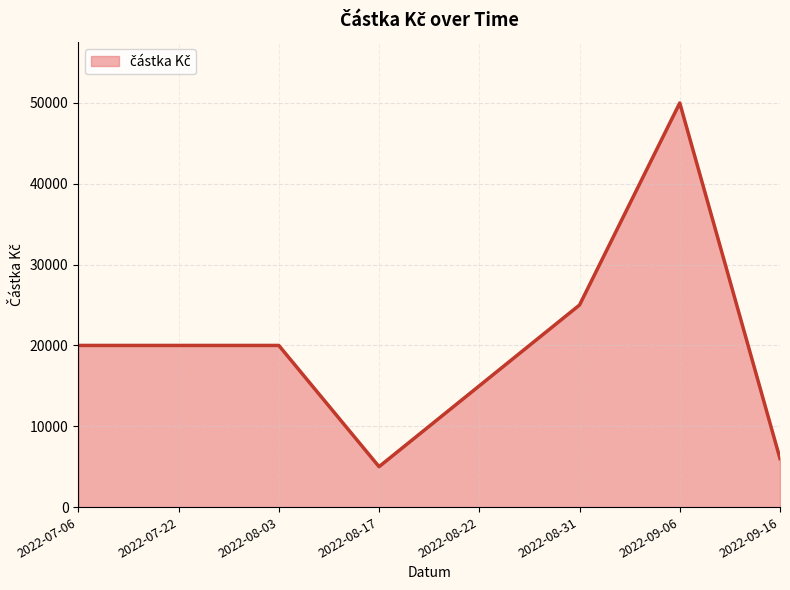

What is the sum of the values at 2022-08-22 and 2022-07-06?

35000